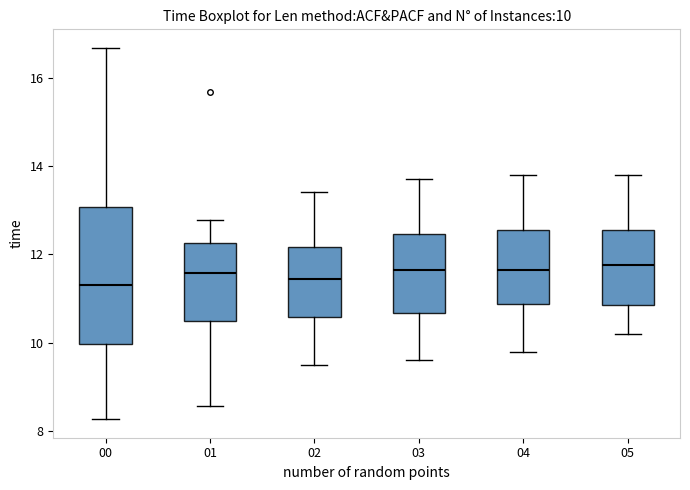

Comparing the boxes themselves (not the whiskers), which one is the tallest?

00